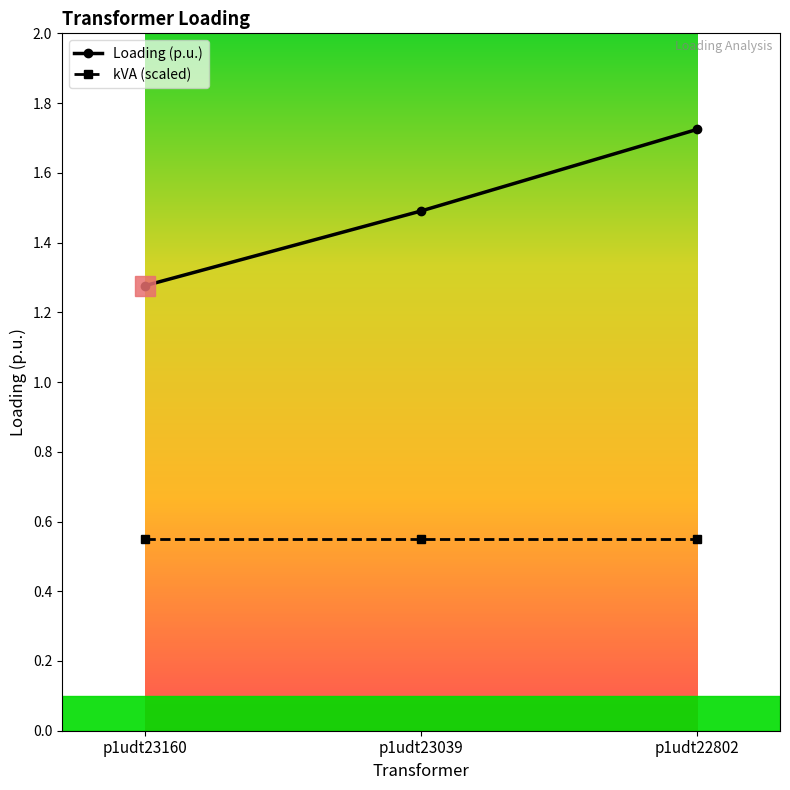

What is the difference between the maximum and minimum values in the Loading (p.u.) series?

0.4